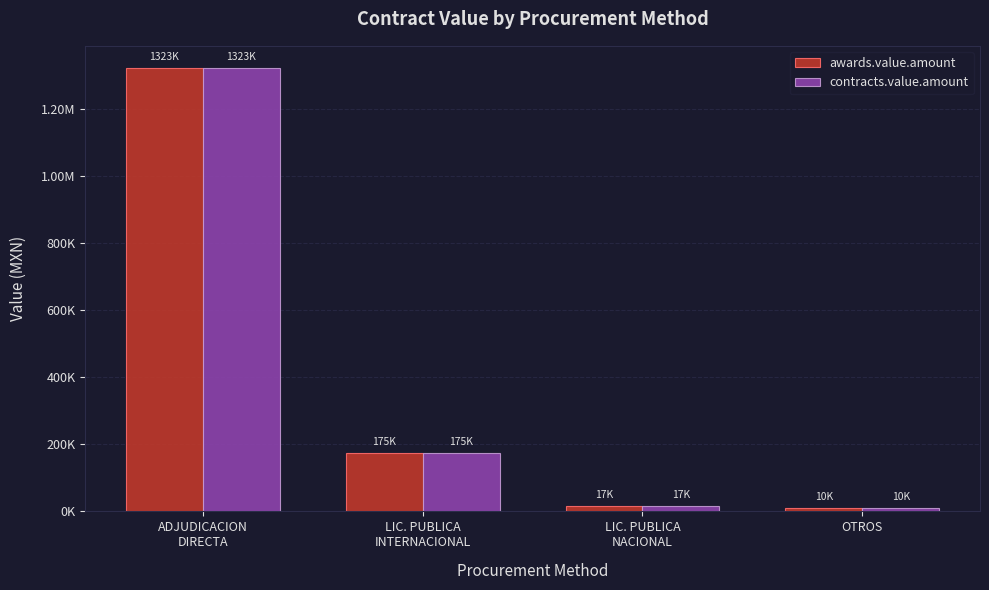

The awards.value.amount series shows 252909.0 at LIC. PUBLICA
INTERNACIONAL. True or false?

False